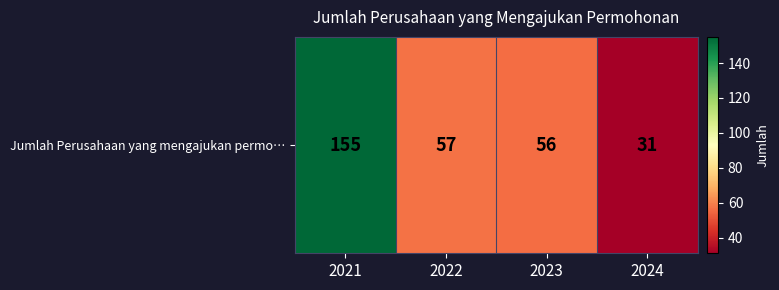

What is the ratio of the value at 2022 to the value at 2021?

0.4